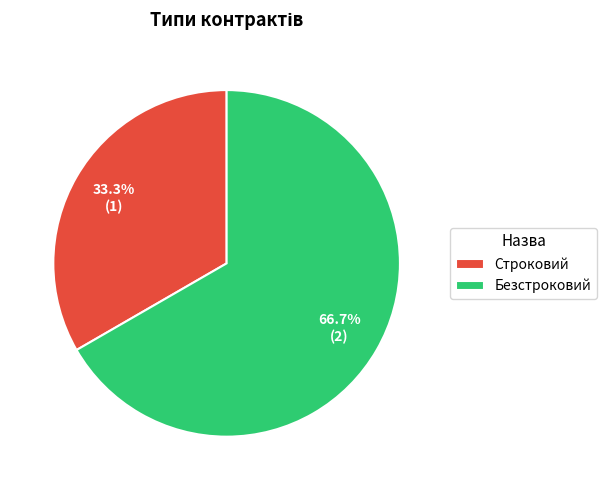

To the nearest percent, what portion does Безстроковий represent?

67%